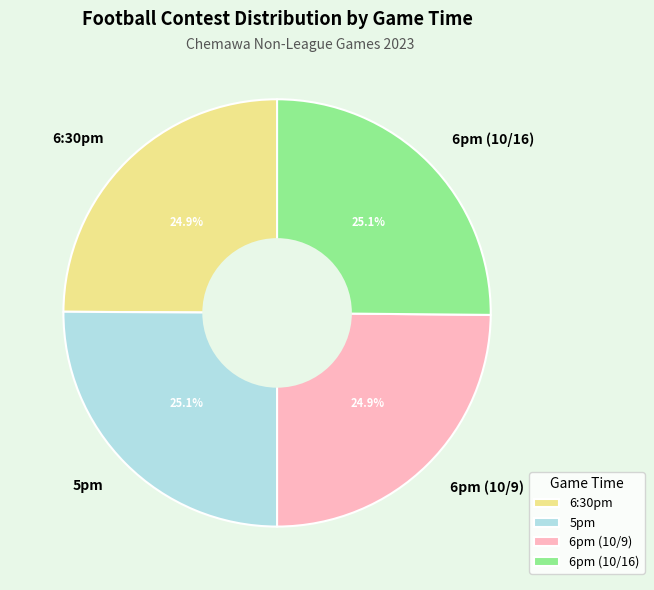

What percentage is the 5pm slice, to the nearest percent?

25%